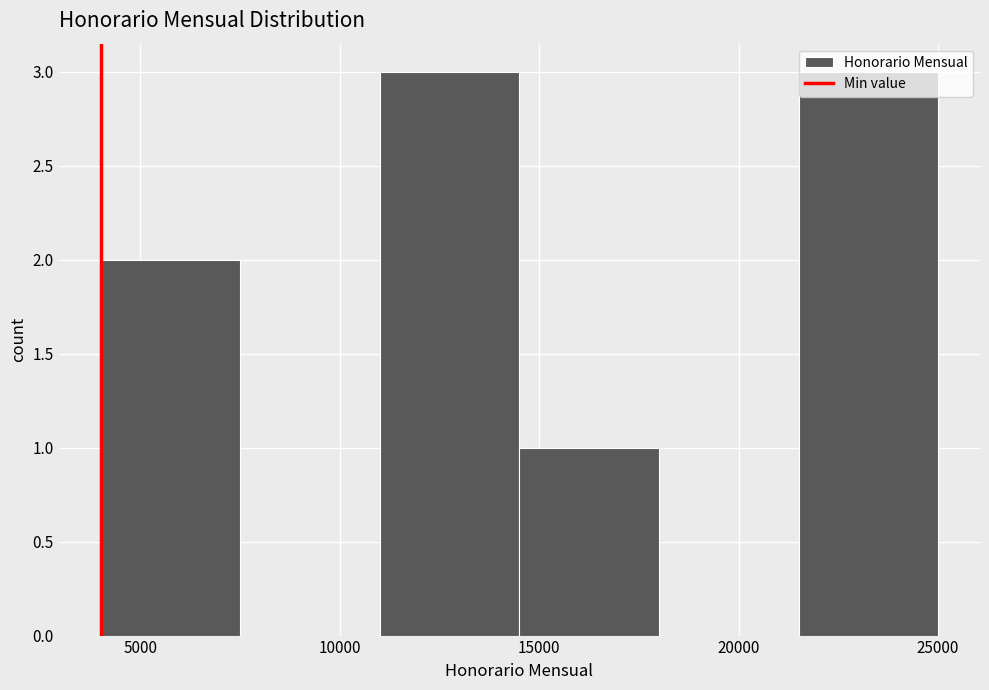

What is the height of the bar covering 14500 to 18000 on the x-axis? The values are not printed on the chart, so give them approximately, as read against the axis.

1